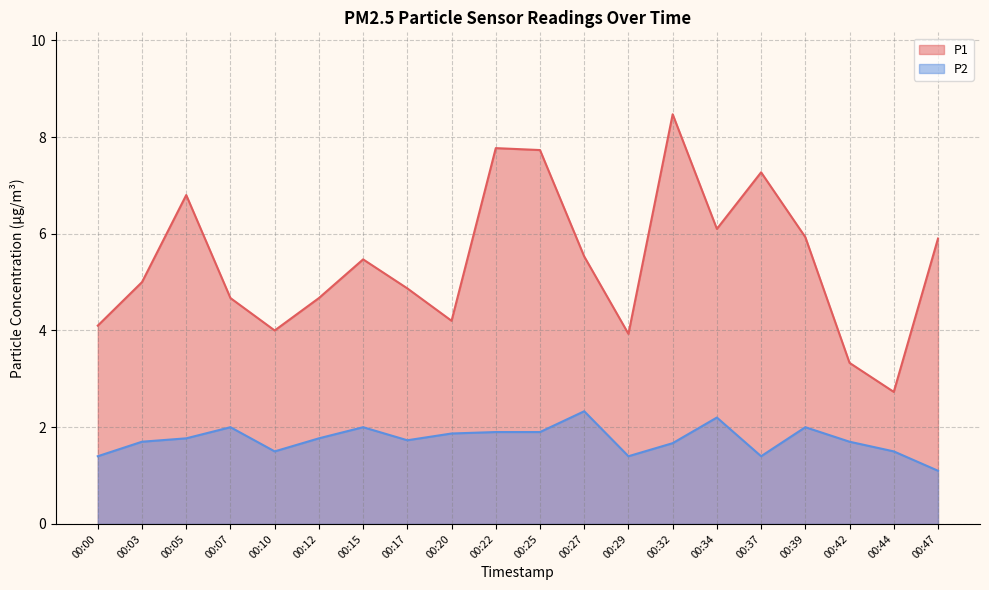

True or false: P2 and P1 cross at least once.

False